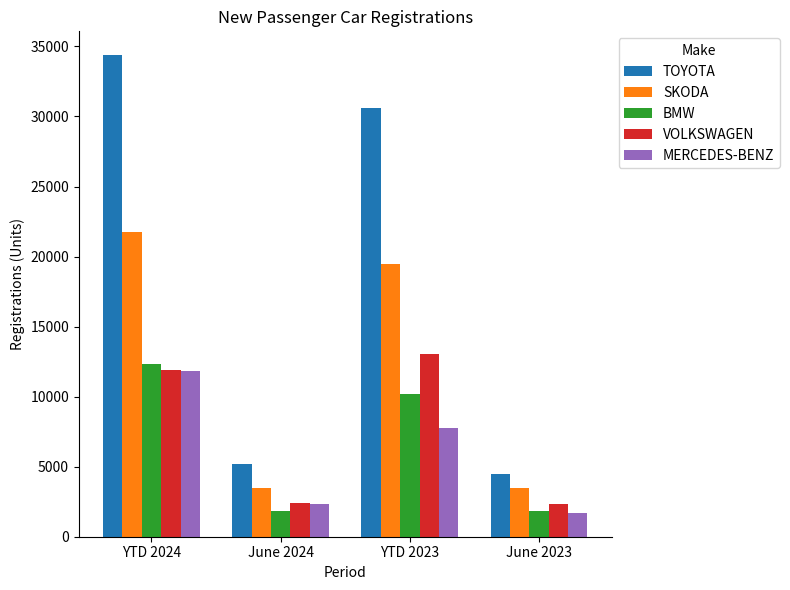

How many bars are there in each group?

5